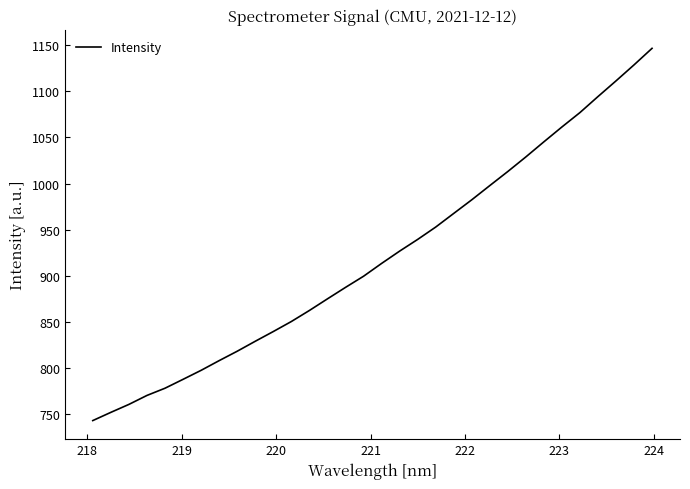

What is the difference between the maximum and minimum values?

403.4